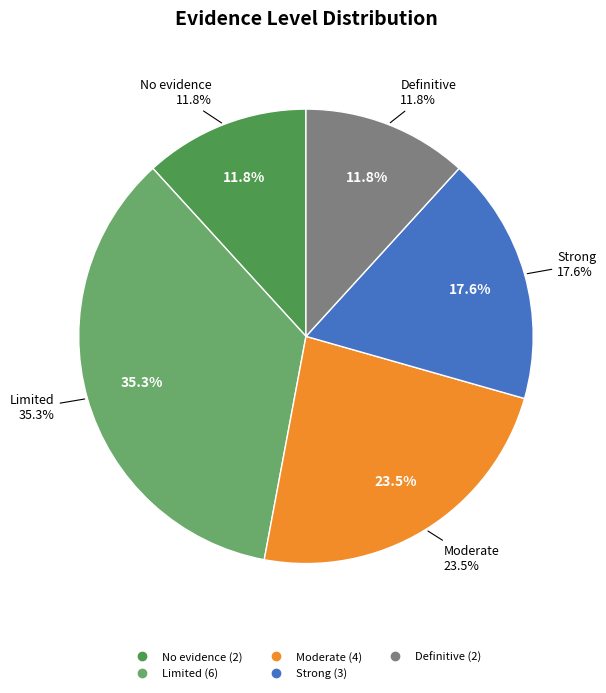

What is the ratio of the value at Definitive to the value at Limited?

0.3